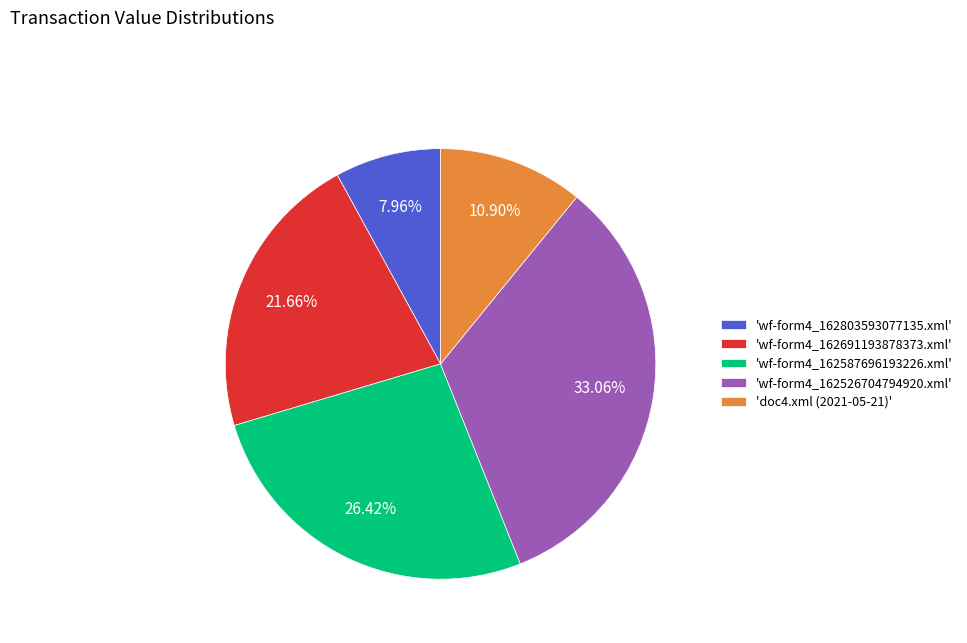

Combined, do 'wf-form4_162587696193226.xml' and 'wf-form4_162526704794920.xml' account for over 50%?

Yes